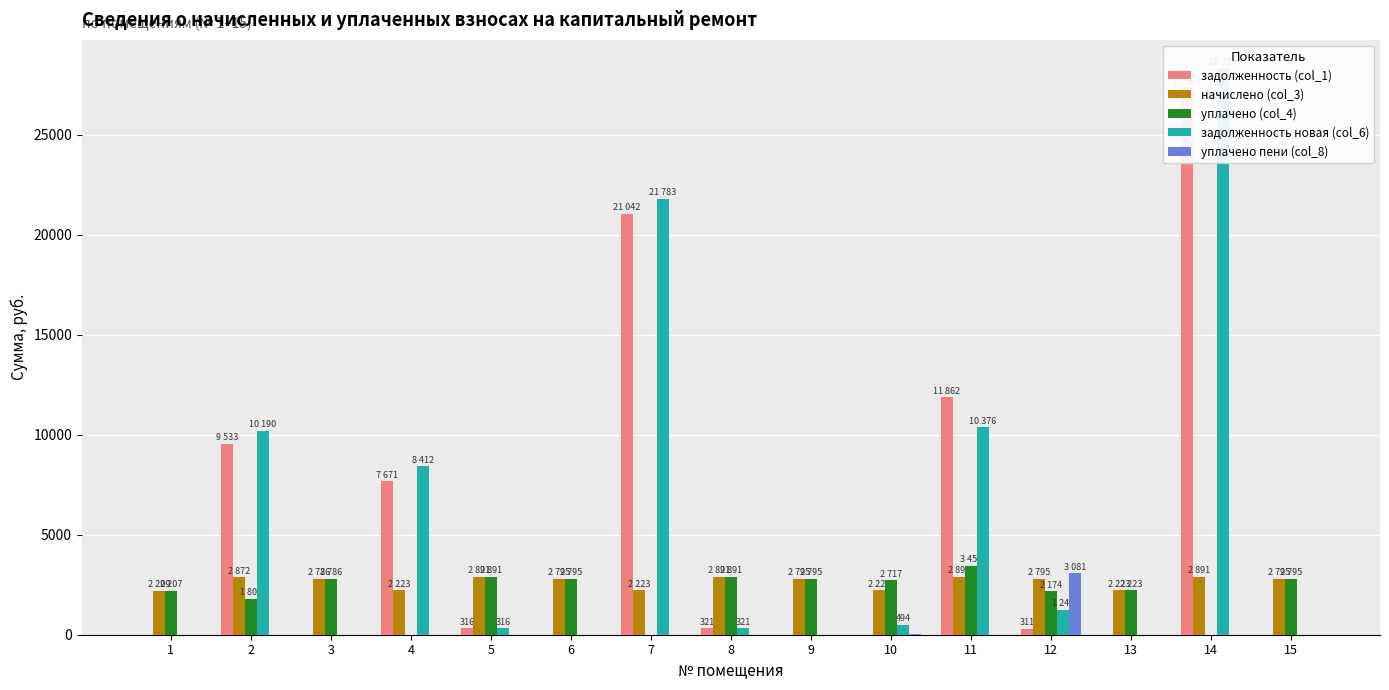

Reading left to right, what are all the values shown in this chart?

задолженность (col_1): 1=0.2	2=9532.5	3=0.0	4=7671.2	5=316.0	6=0.0	7=21041.6	8=321.2	9=0.0	10=10.0	11=11862.1	12=310.6	13=0.0	14=27363.2	15=0.0
начислено (col_3): 1=2208.5	2=2871.5	3=2785.7	4=2222.8	5=2890.6	6=2795.2	7=2222.8	8=2890.6	9=2795.2	10=2222.8	11=2890.6	12=2795.2	13=2222.8	14=2890.6	15=2795.2
уплачено (col_4): 1=2207.4	2=1800.0	3=2785.7	4=0.0	5=2890.6	6=2795.2	7=0.0	8=2890.6	9=2795.2	10=2716.7	11=3450.0	12=2174.1	13=2222.8	14=0.0	15=2795.2
задолженность новая (col_6): 1=0.0	2=10189.7	3=0.0	4=8412.2	5=316.0	6=0.0	7=21782.6	8=321.2	9=0.0	10=494.0	11=10375.7	12=1242.3	13=0.0	14=28326.7	15=0.0
уплачено пени (col_8): 1=0.0	2=0.0	3=0.0	4=0.0	5=0.0	6=0.0	7=0.0	8=0.0	9=0.0	10=16.3	11=0.0	12=3081.1	13=0.0	14=0.0	15=0.0